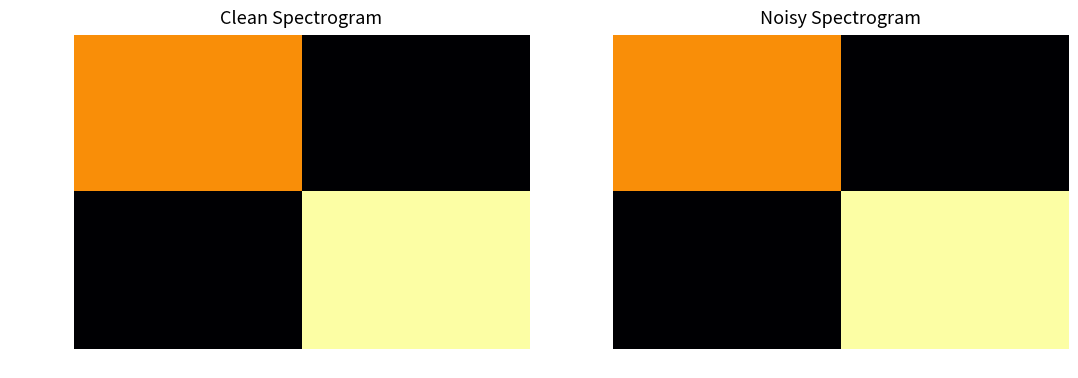

Rank the series at 1 from highest to lowest value.

ffa05d48..., 0779cb50...